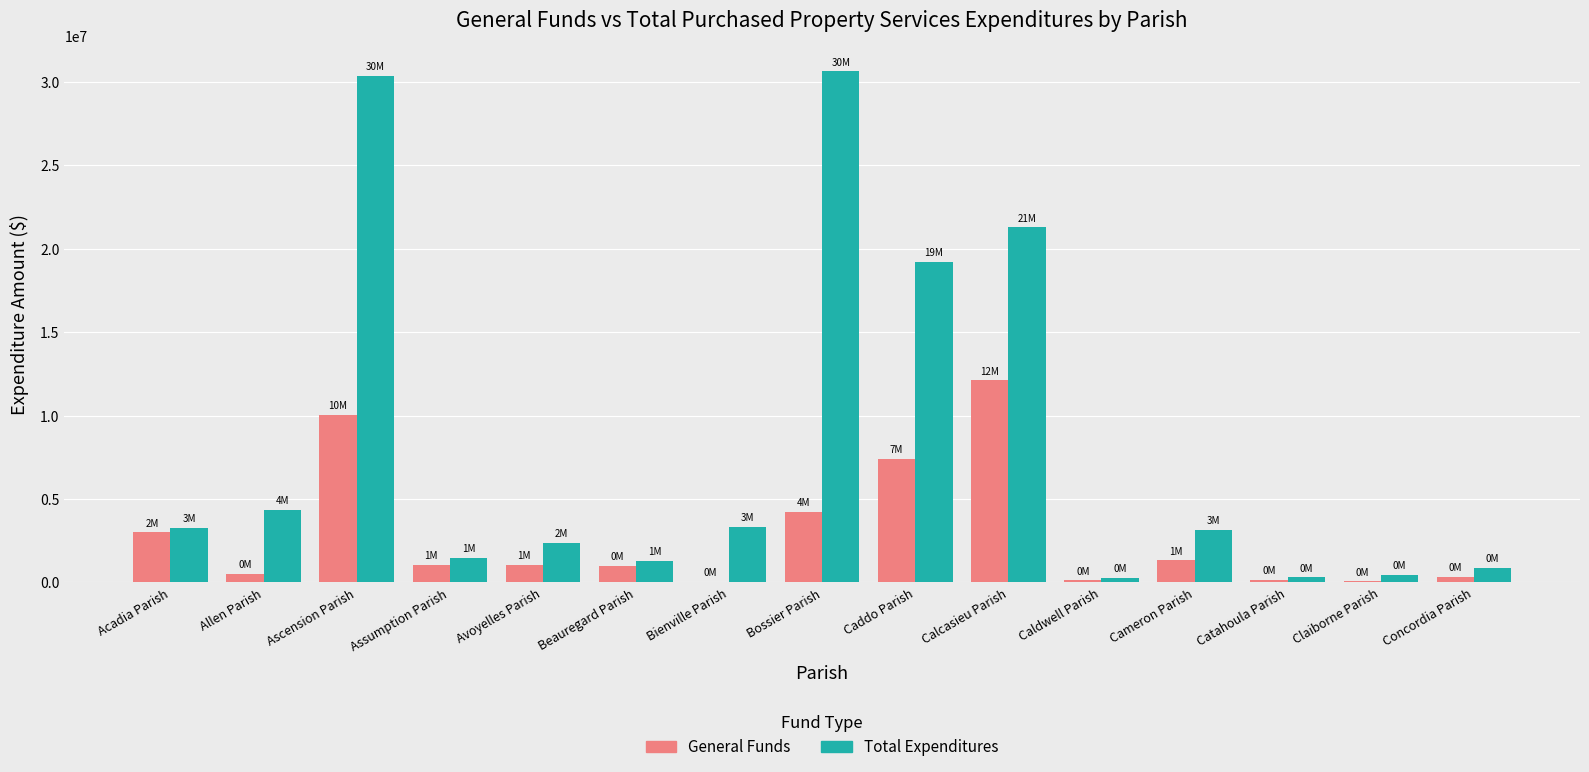

Between Ascension Parish and Assumption Parish, which series saw the biggest shift?

Total Expenditures